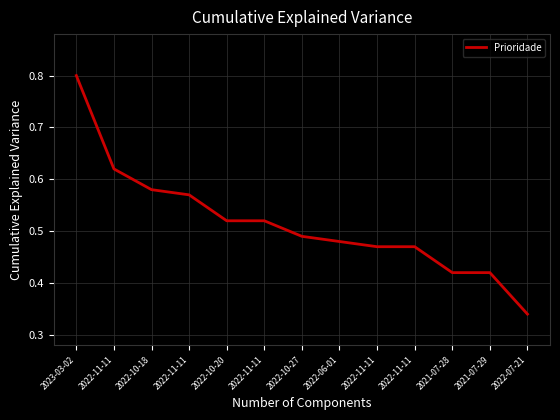

Does the chart display data point markers on the line(s)?

No